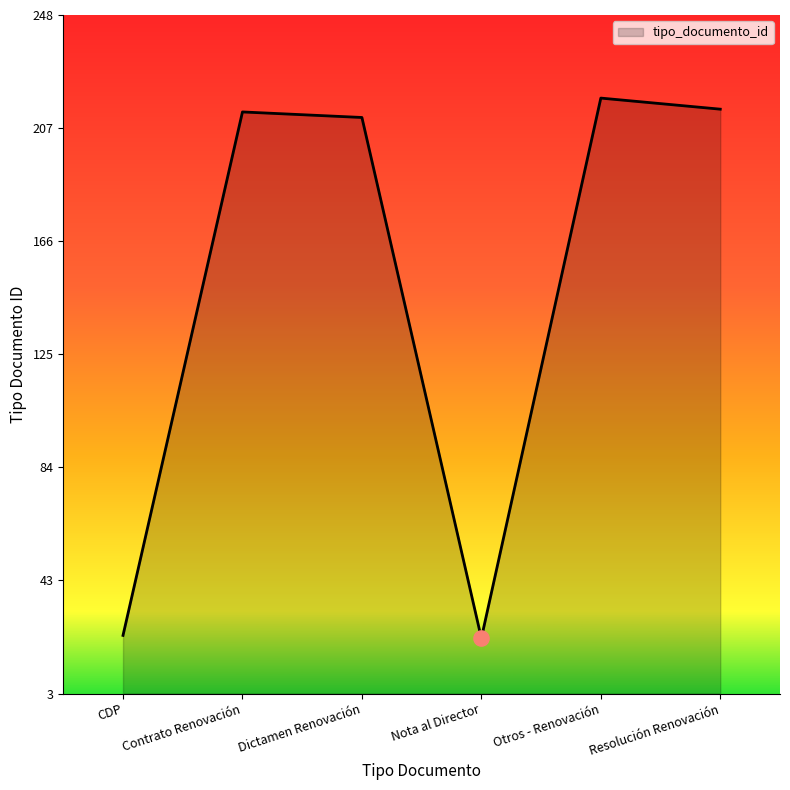

What is the change in value from Contrato Renovación to Dictamen Renovación?

-2